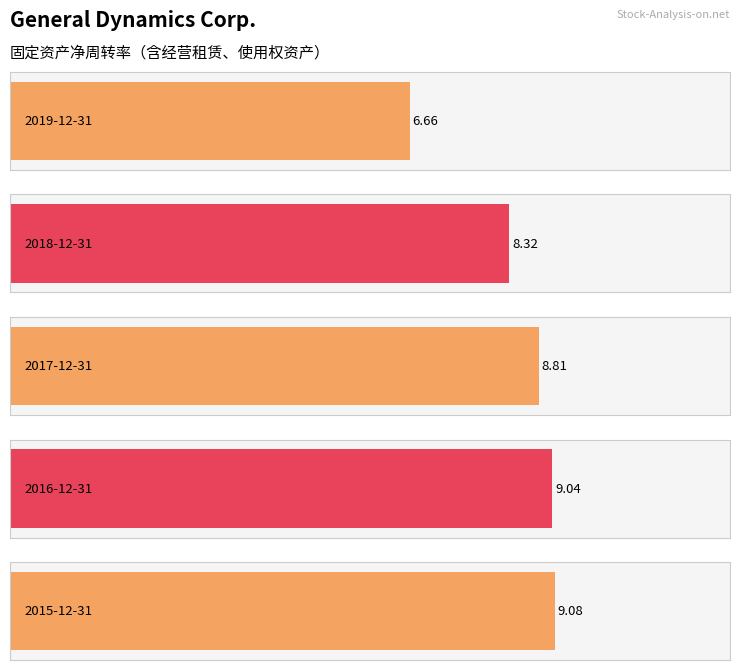

Where does the data first go above 8?

2018-12-31